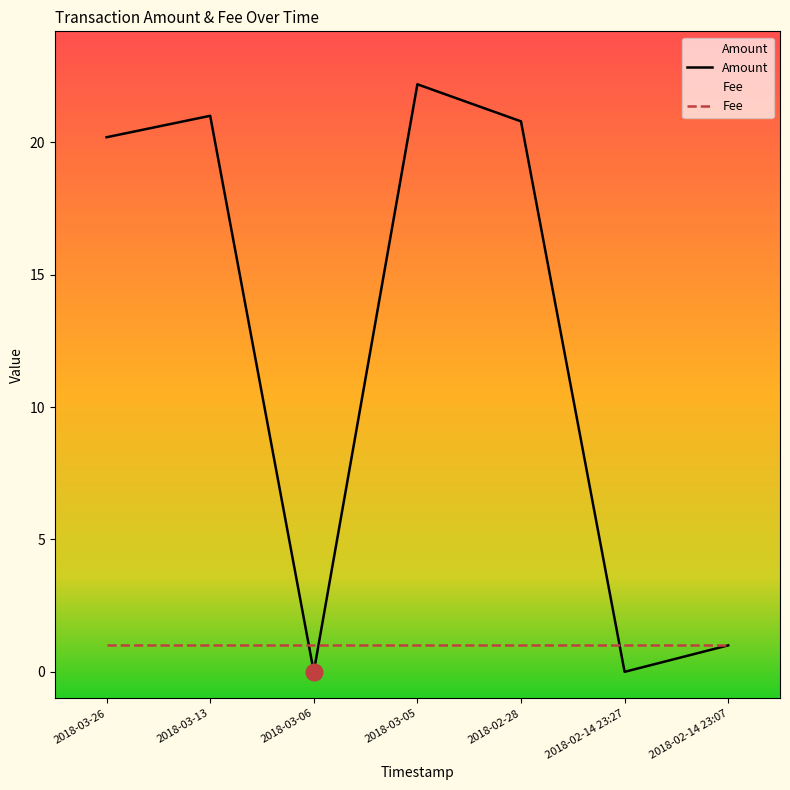

Reading right to left, transcribe all the data shown in this chart.

Amount: 2018-02-14 23:07=1.0	2018-02-14 23:27=0.0	2018-02-28=20.8	2018-03-05=22.2	2018-03-06=0.0	2018-03-13=21.0	2018-03-26=20.2
Fee: 2018-02-14 23:07=1.0	2018-02-14 23:27=1.0	2018-02-28=1.0	2018-03-05=1.0	2018-03-06=1.0	2018-03-13=1.0	2018-03-26=1.0